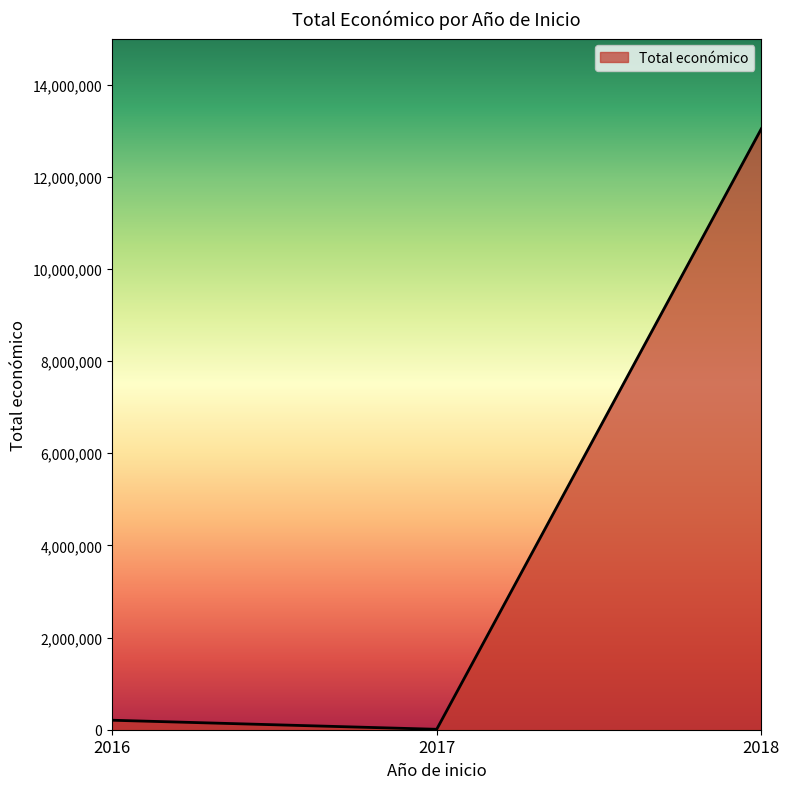

List the labels in order of value, largest first.

2018, 2016, 2017